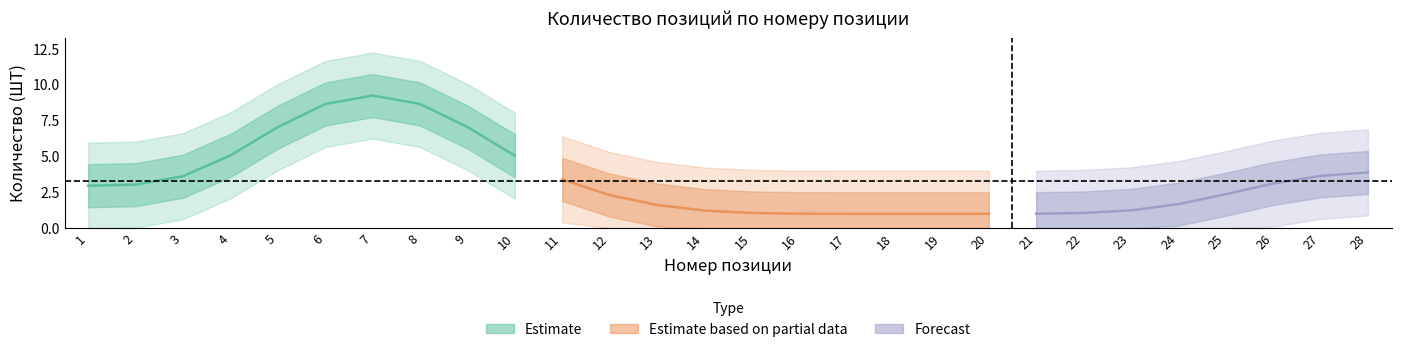

How many points are lower than both their immediate neighbors (excluding endpoints)?

3